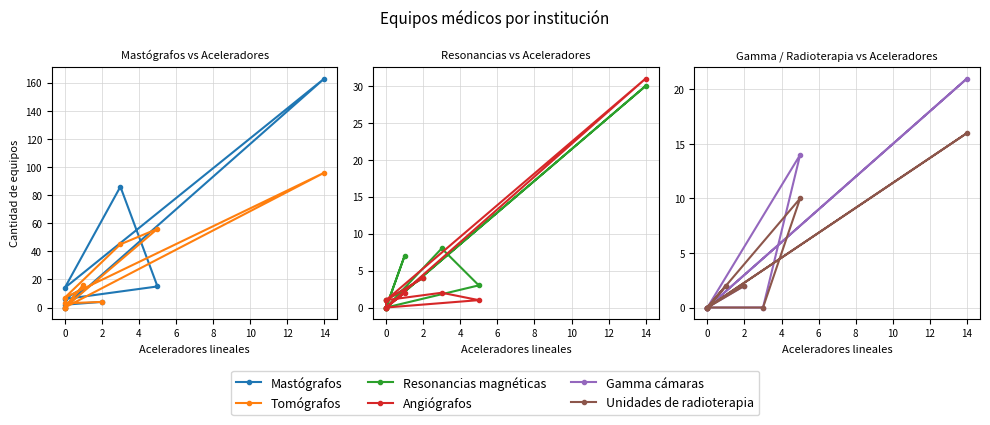

The Unidades de radioterapia series shows -9 at 12. True or false?

False